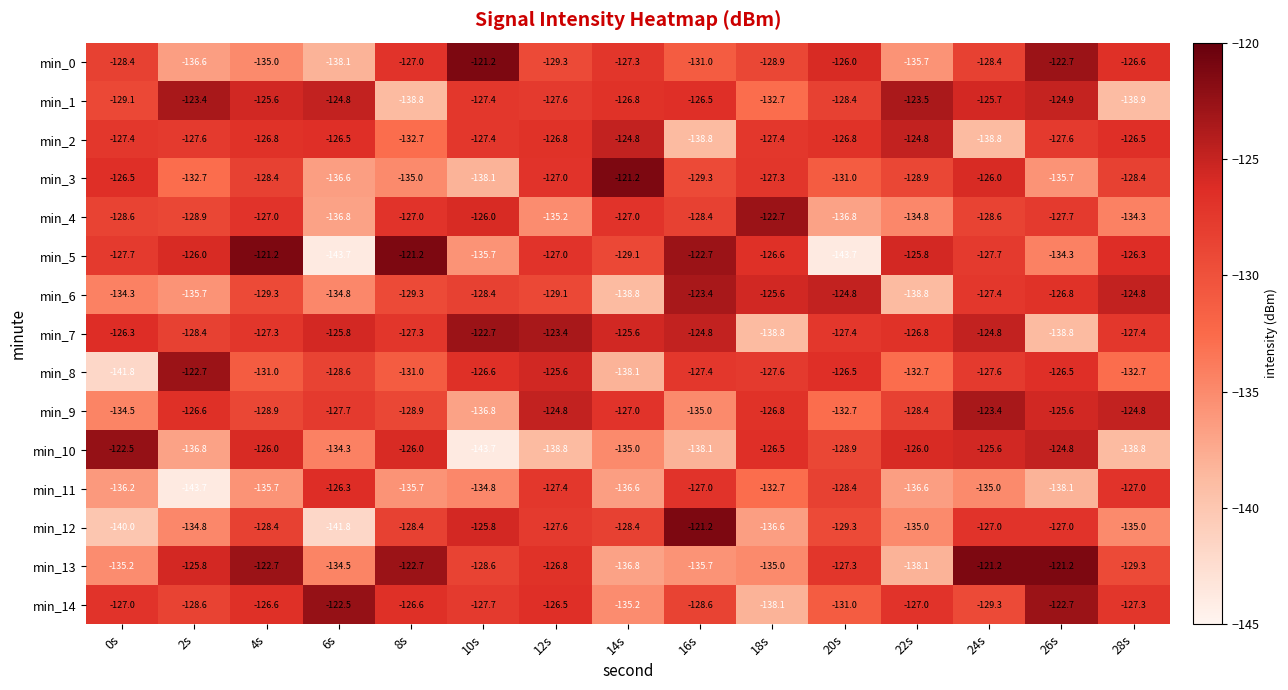

What value does the min_2 series have at 24s?

-138.8